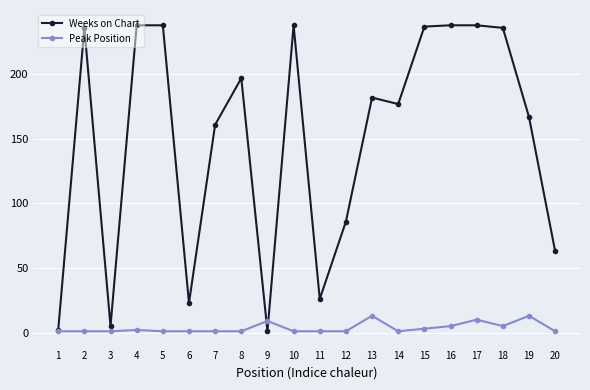

Is this an area chart (filled region under the line)?

No